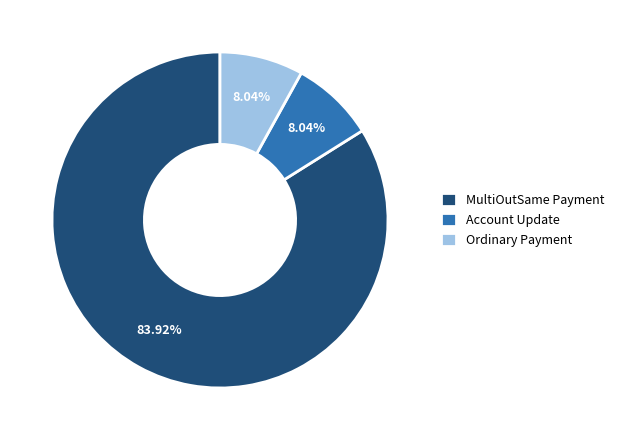

Which slice is the largest?

MultiOutSame Payment